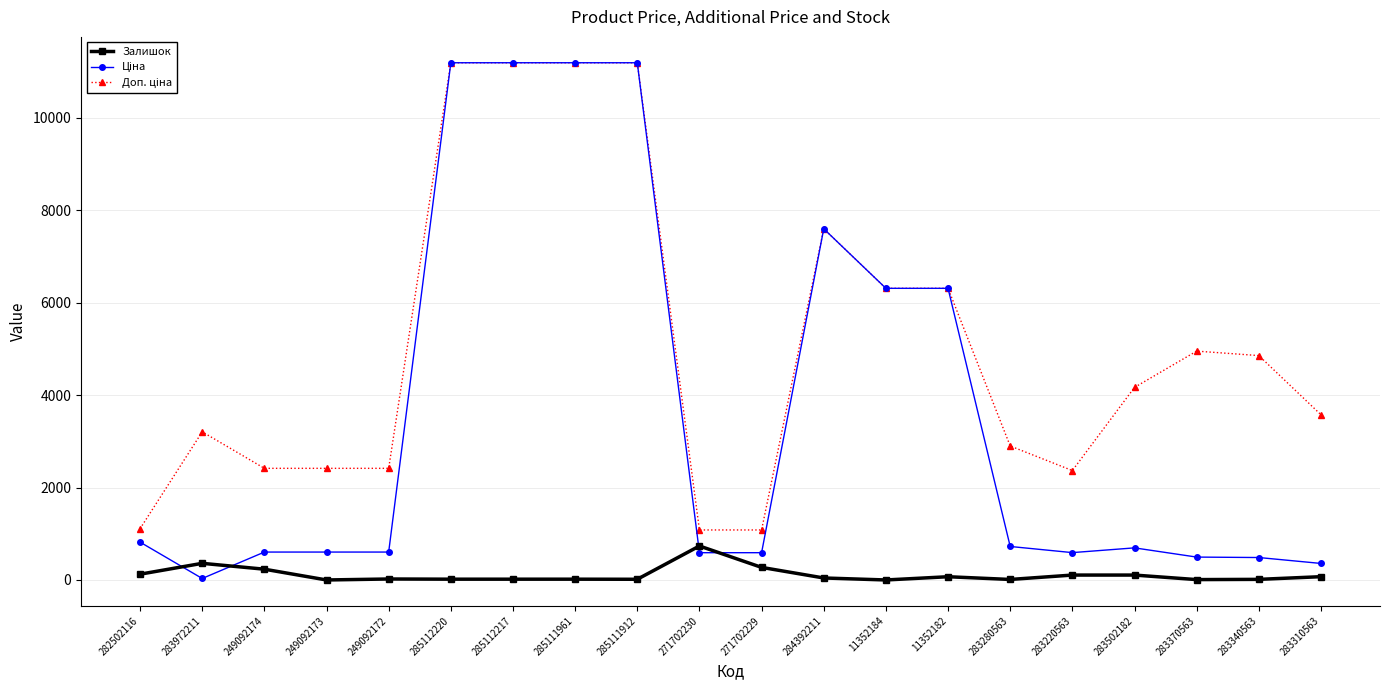

Is it true that Залишок equals 735.0 at 271702230?

True